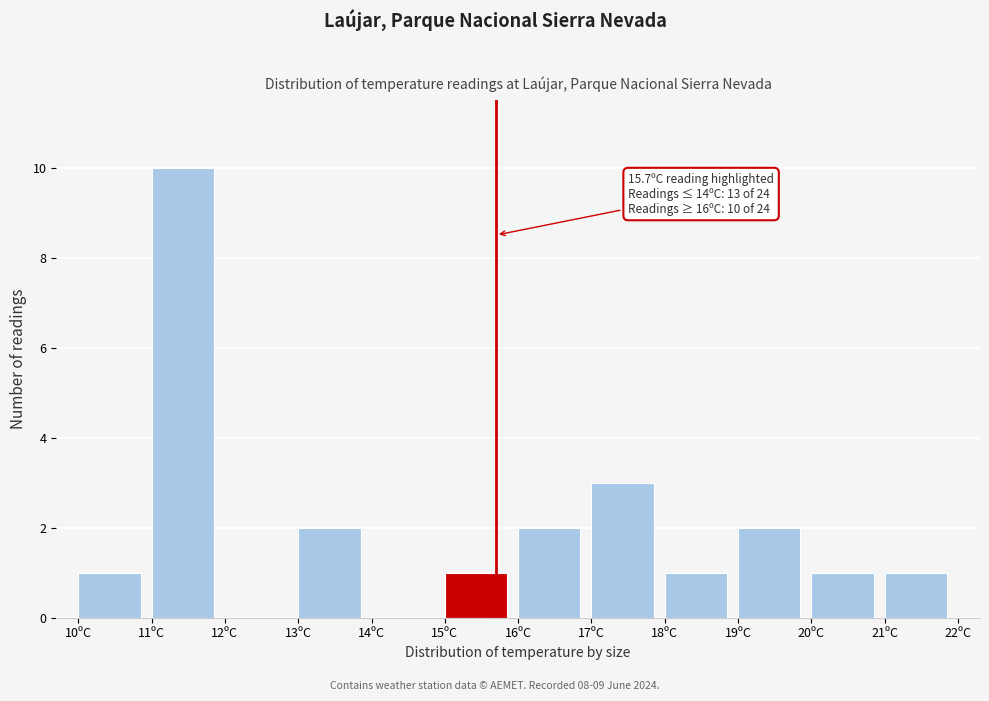

Which range on the x-axis has the tallest bar?

11 to 12